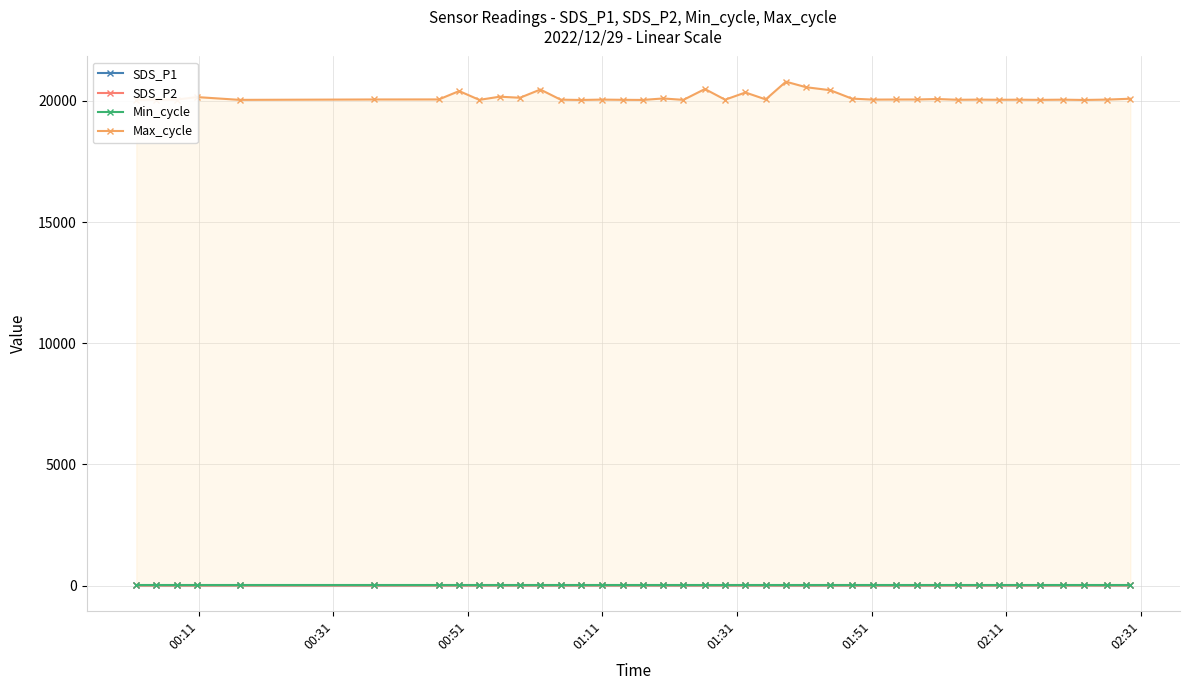

True or false: Max_cycle and SDS_P1 intersect in this chart.

False